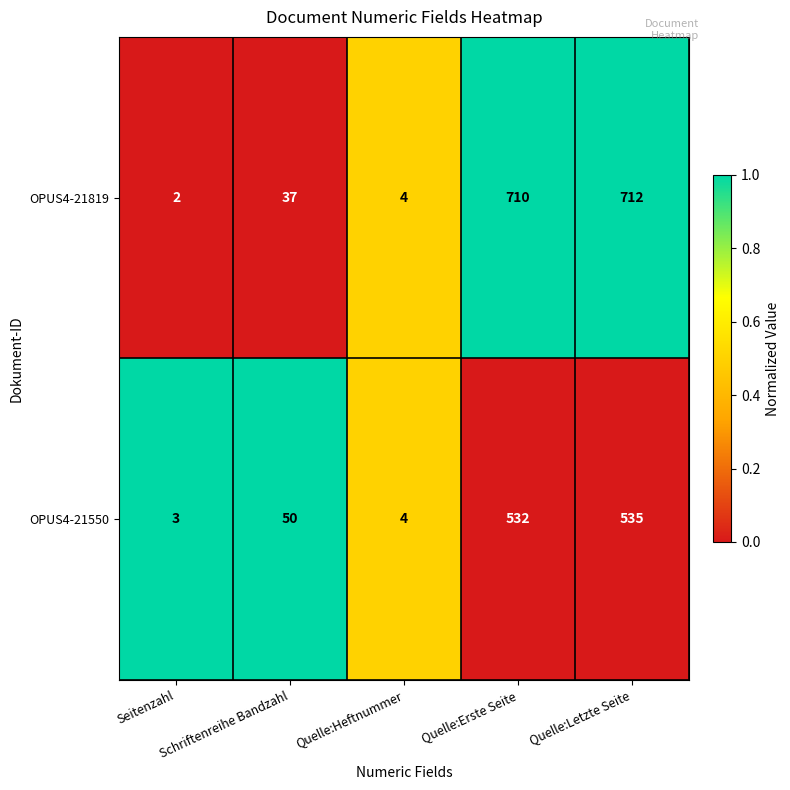

What is the difference between the second highest and minimum values in the OPUS4-21550 series?

529